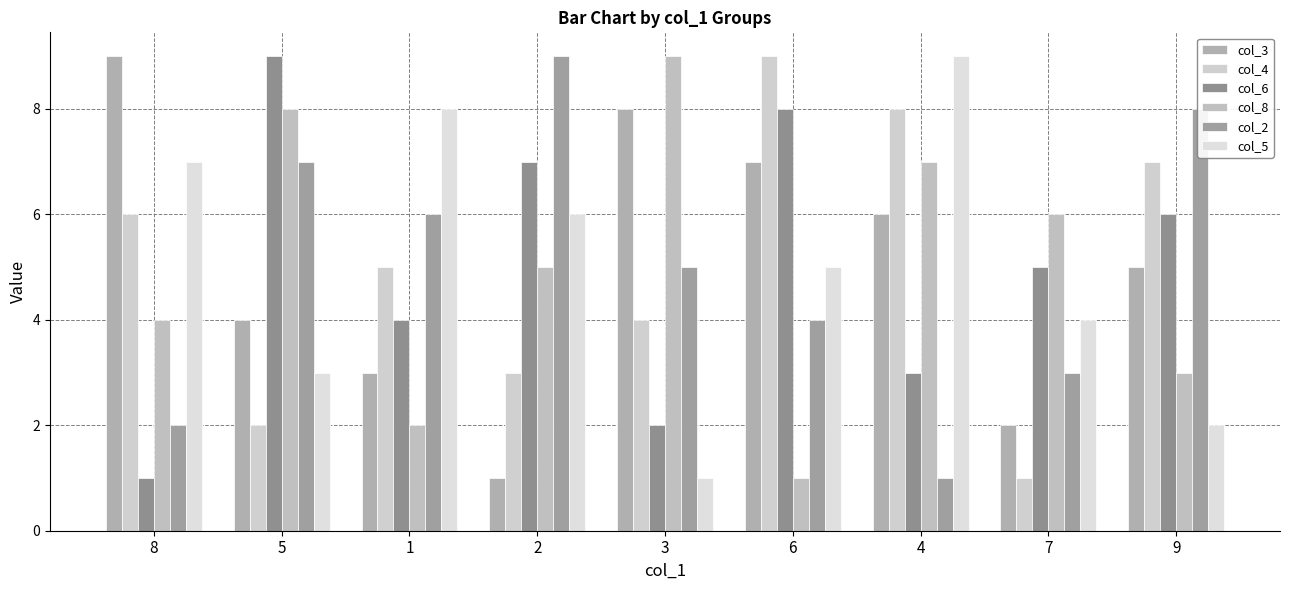

What is the difference between the highest and lowest values at 3?

8